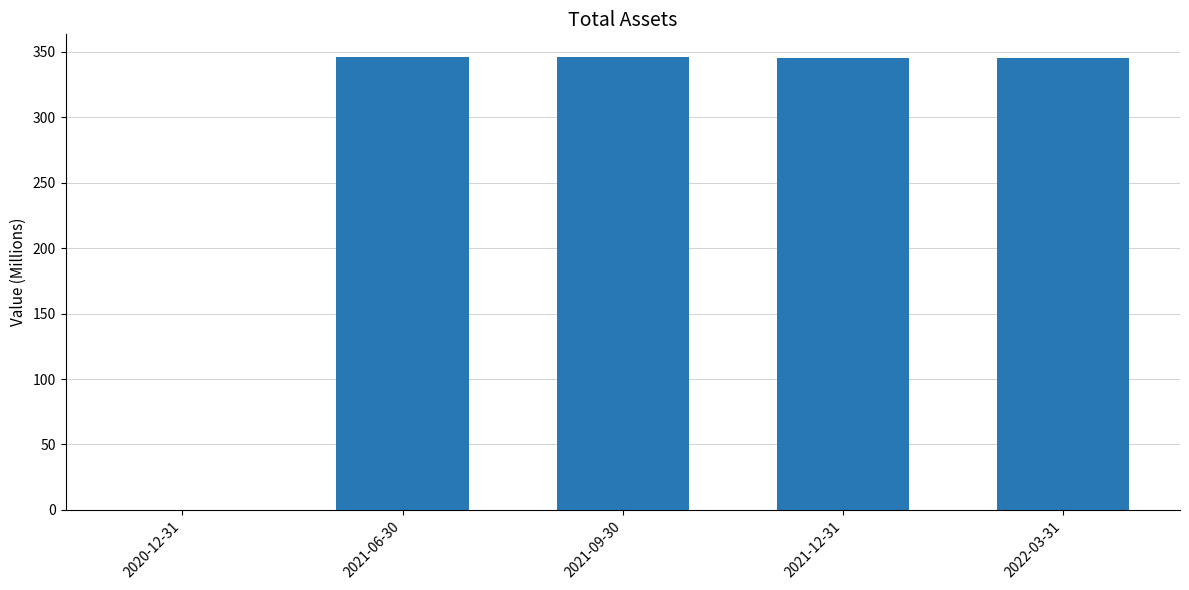

At which label is the value closest to 173?

2022-03-31